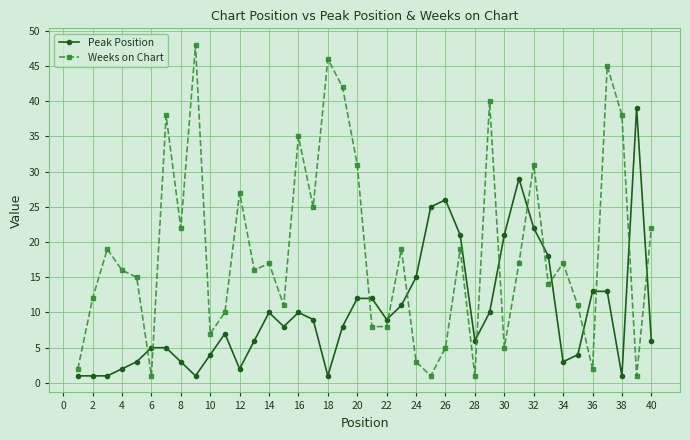

What is the value of the Peak Position point at the 25th from the left?

25